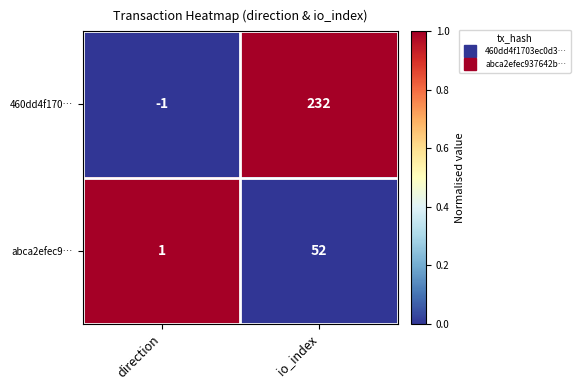

At which category does the chart reach its peak across all series?

io_index